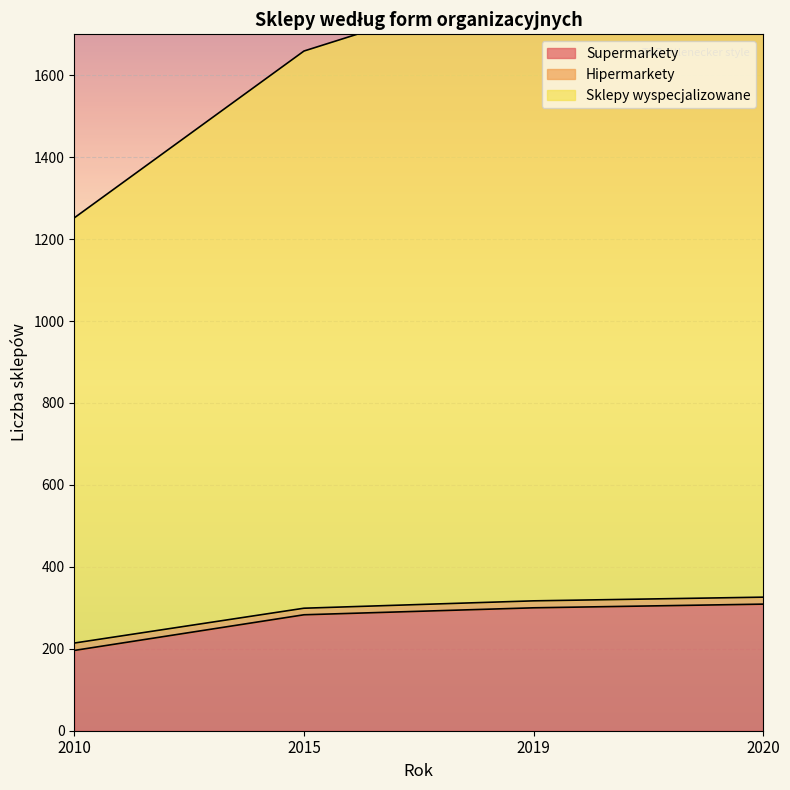

At how many categories does at least one series exceed 202?

4